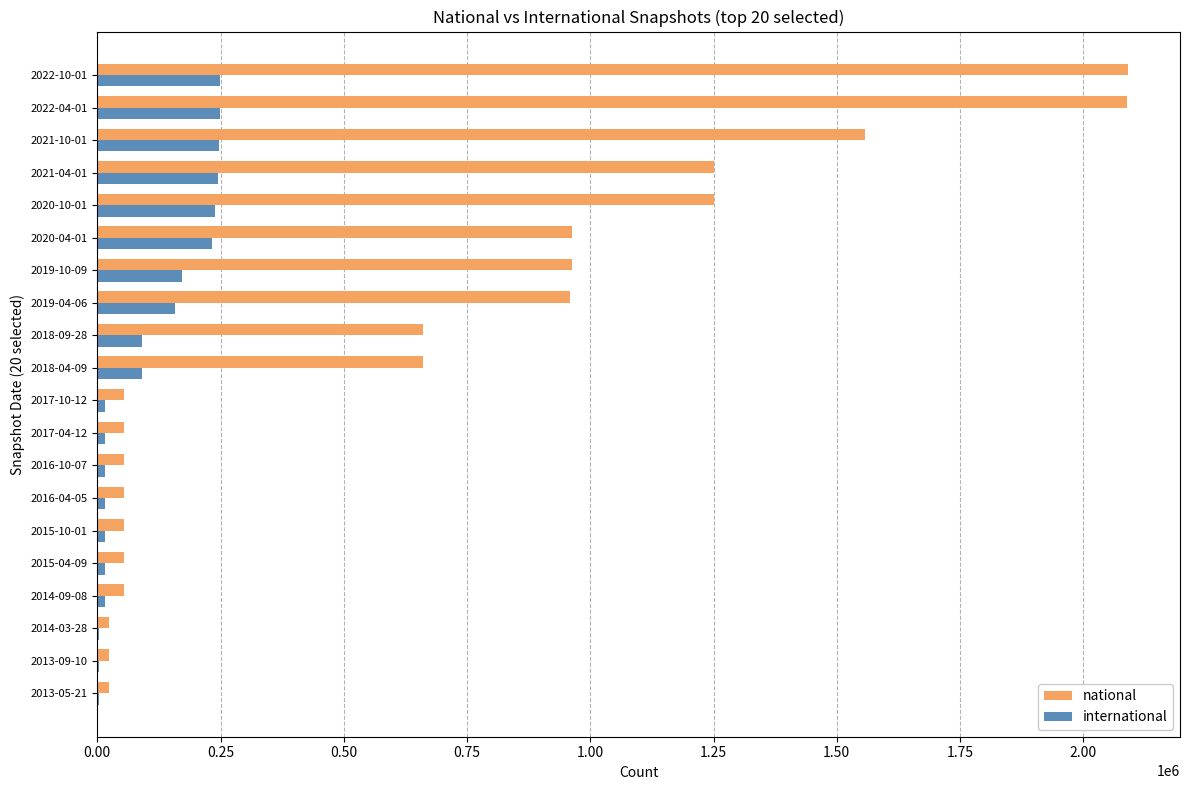

What is the greatest value displayed?

2091594